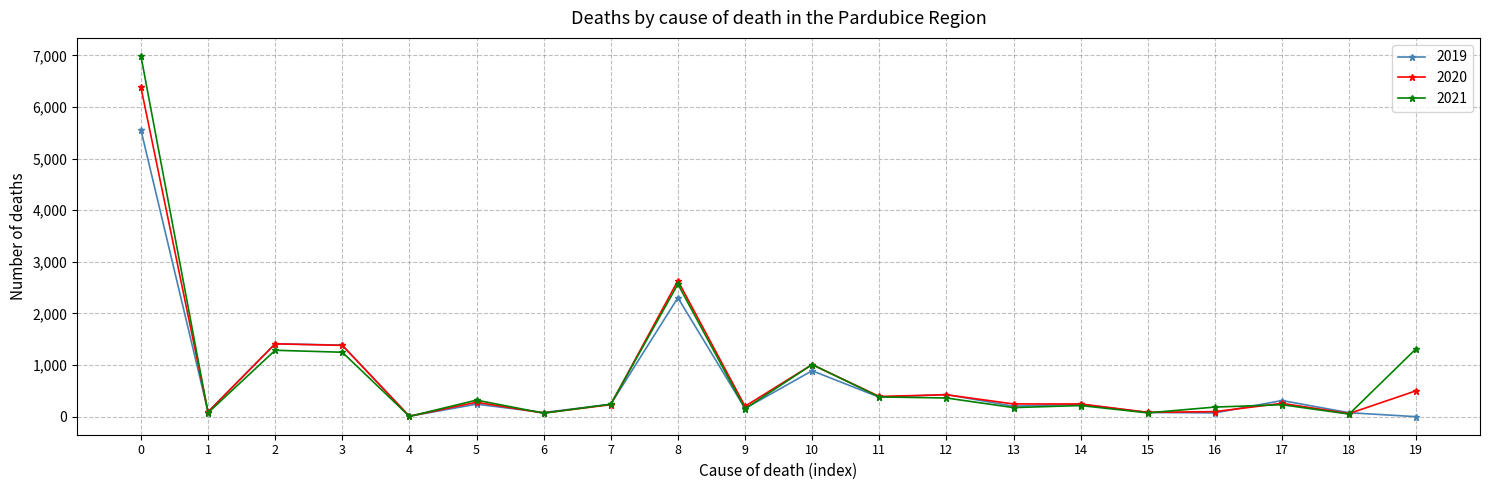

At which label does 2021 first exceed 242?

0